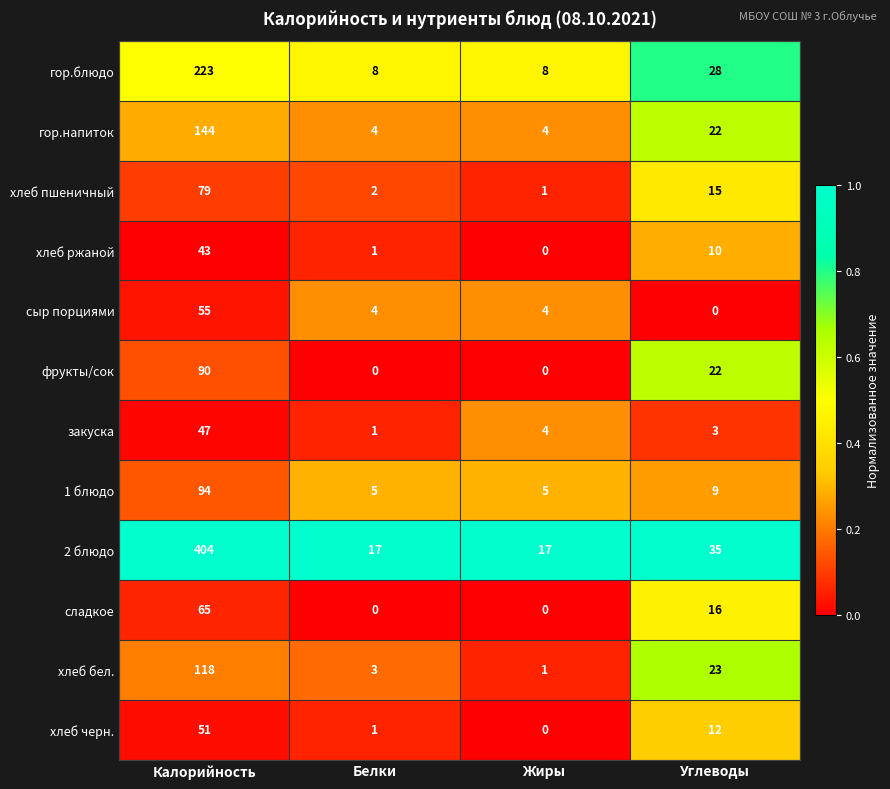

Which series has the largest total across all categories?

2 блюдо